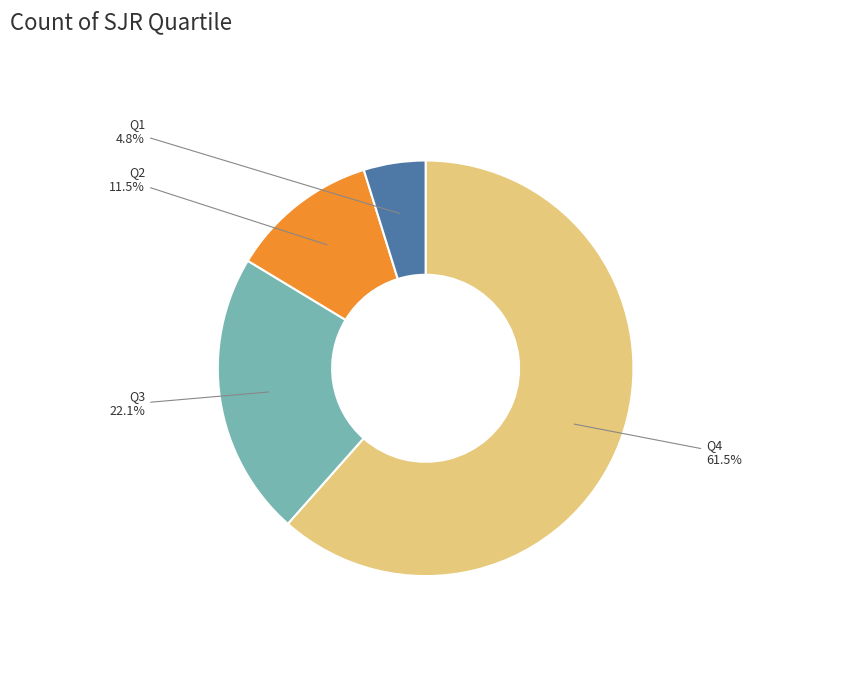

Which has a higher value, Q1 or Q2?

Q2